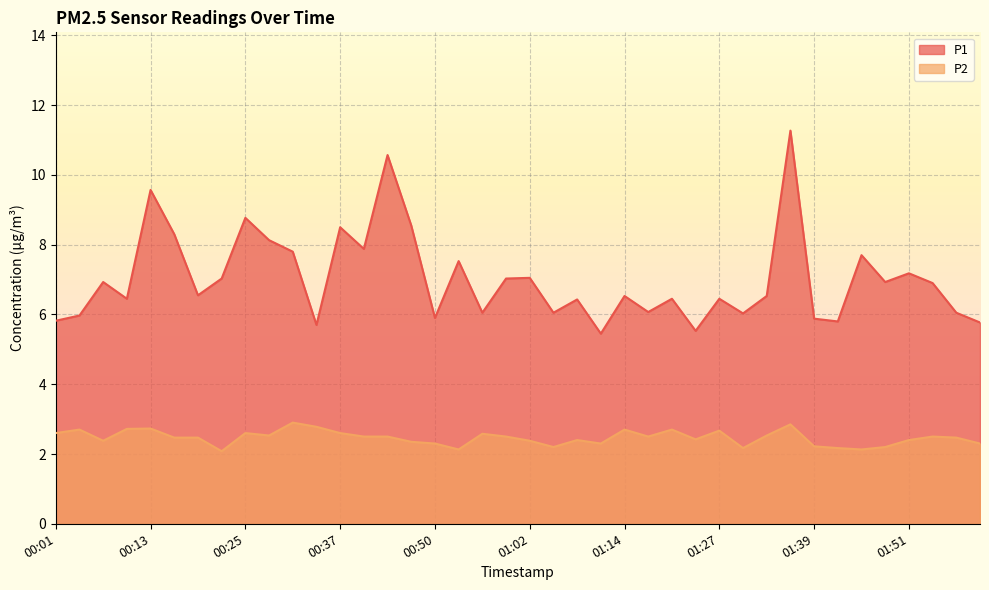

How many data points does each series have?

40